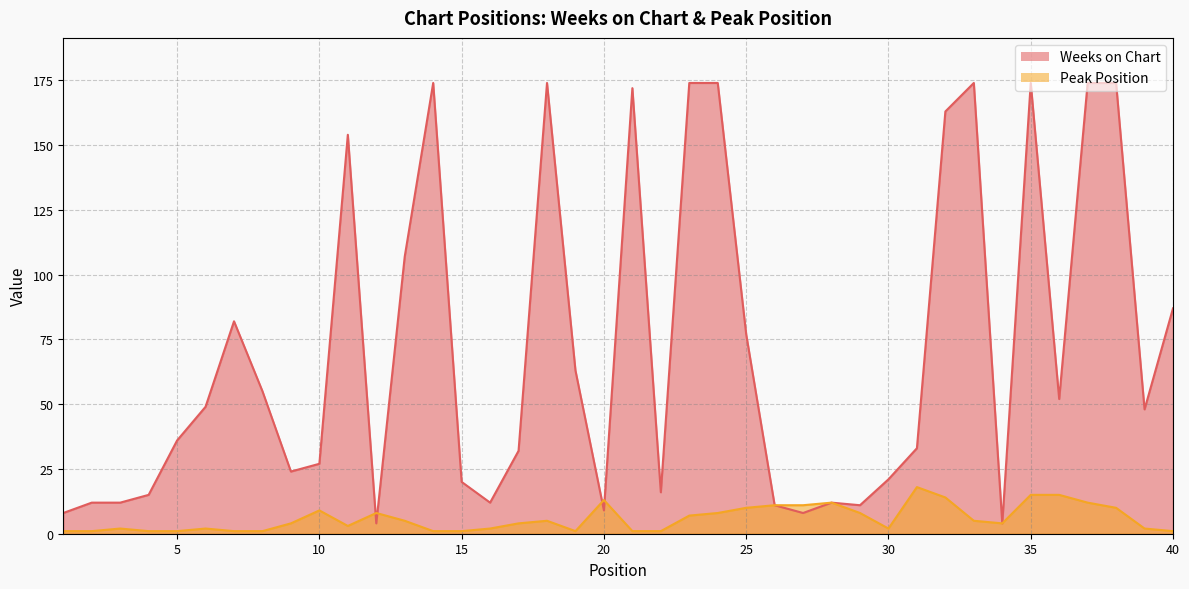

Where is the first local maximum for Weeks on Chart?

7